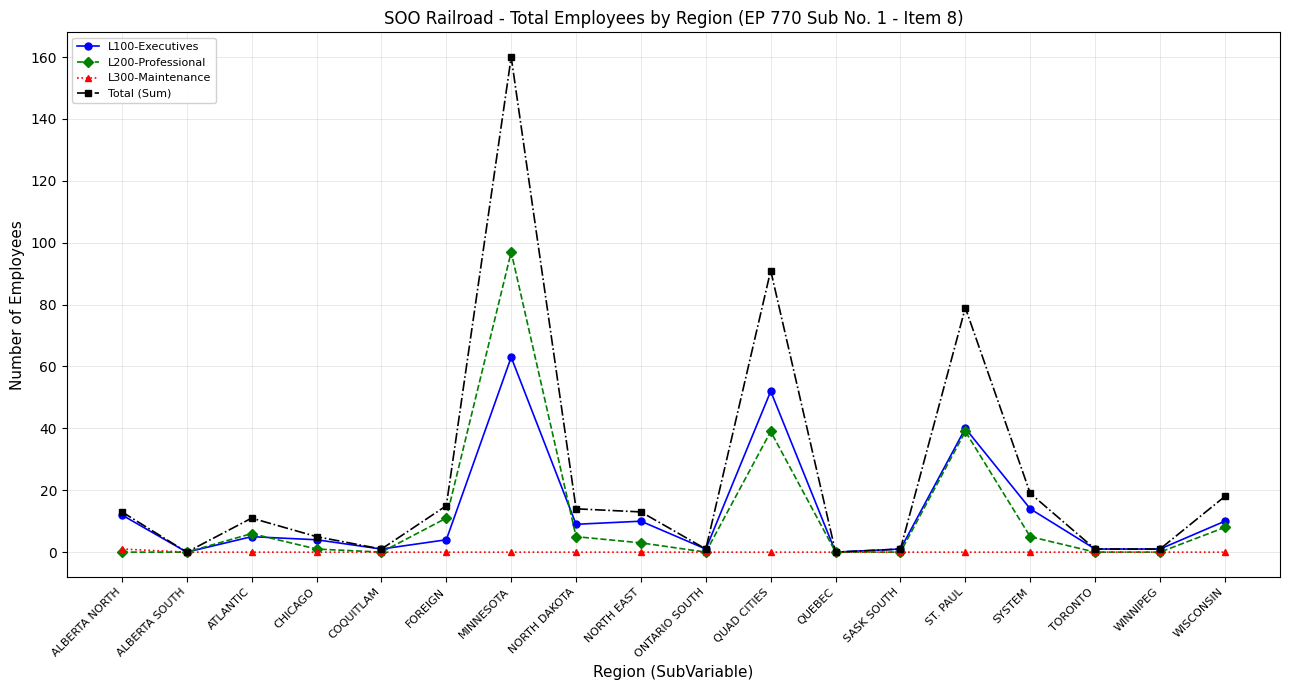

Reading left to right, extract all data points from this chart.

L100-Executives: ALBERTA NORTH=12	ALBERTA SOUTH=0	ATLANTIC=5	CHICAGO=4	COQUITLAM=1	FOREIGN=4	MINNESOTA=63	NORTH DAKOTA=9	NORTH EAST=10	ONTARIO SOUTH=1	QUAD CITIES=52	QUEBEC=0	SASK SOUTH=1	ST. PAUL=40	SYSTEM=14	TORONTO=1	WINNIPEG=1	WISCONSIN=10
L200-Professional: ALBERTA NORTH=0	ALBERTA SOUTH=0	ATLANTIC=6	CHICAGO=1	COQUITLAM=0	FOREIGN=11	MINNESOTA=97	NORTH DAKOTA=5	NORTH EAST=3	ONTARIO SOUTH=0	QUAD CITIES=39	QUEBEC=0	SASK SOUTH=0	ST. PAUL=39	SYSTEM=5	TORONTO=0	WINNIPEG=0	WISCONSIN=8
L300-Maintenance: ALBERTA NORTH=1	ALBERTA SOUTH=0	ATLANTIC=0	CHICAGO=0	COQUITLAM=0	FOREIGN=0	MINNESOTA=0	NORTH DAKOTA=0	NORTH EAST=0	ONTARIO SOUTH=0	QUAD CITIES=0	QUEBEC=0	SASK SOUTH=0	ST. PAUL=0	SYSTEM=0	TORONTO=0	WINNIPEG=0	WISCONSIN=0
Total (Sum): ALBERTA NORTH=13	ALBERTA SOUTH=0	ATLANTIC=11	CHICAGO=5	COQUITLAM=1	FOREIGN=15	MINNESOTA=160	NORTH DAKOTA=14	NORTH EAST=13	ONTARIO SOUTH=1	QUAD CITIES=91	QUEBEC=0	SASK SOUTH=1	ST. PAUL=79	SYSTEM=19	TORONTO=1	WINNIPEG=1	WISCONSIN=18